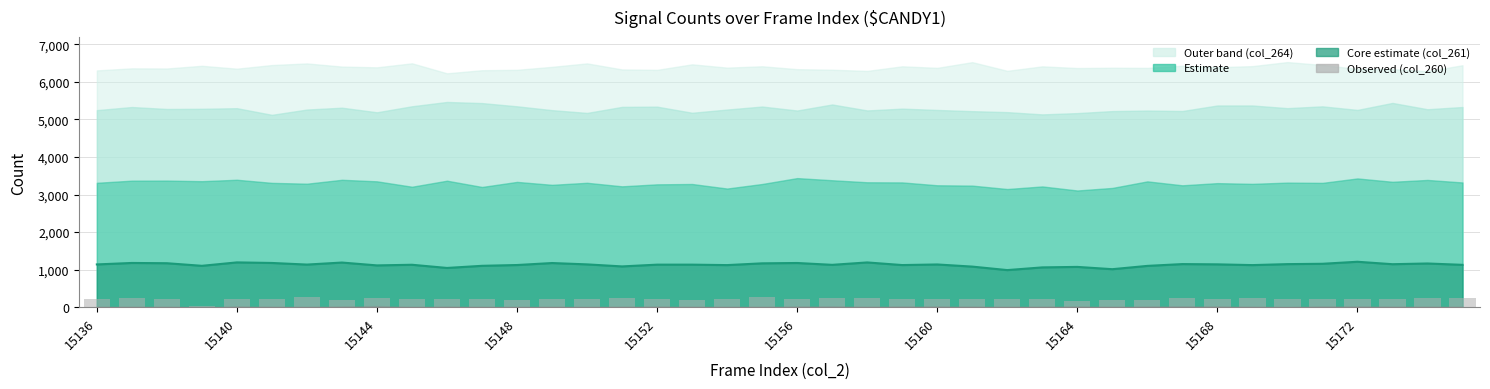

The value of Central estimate at 19 is 1169. True or false?

True